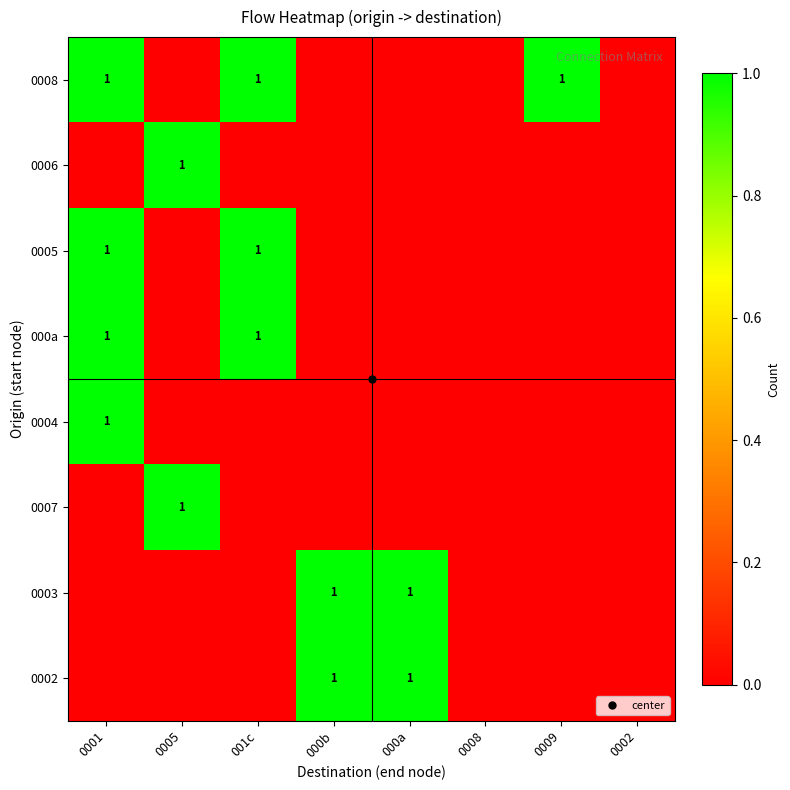

The 0007 series shows 0 at 000a. True or false?

True